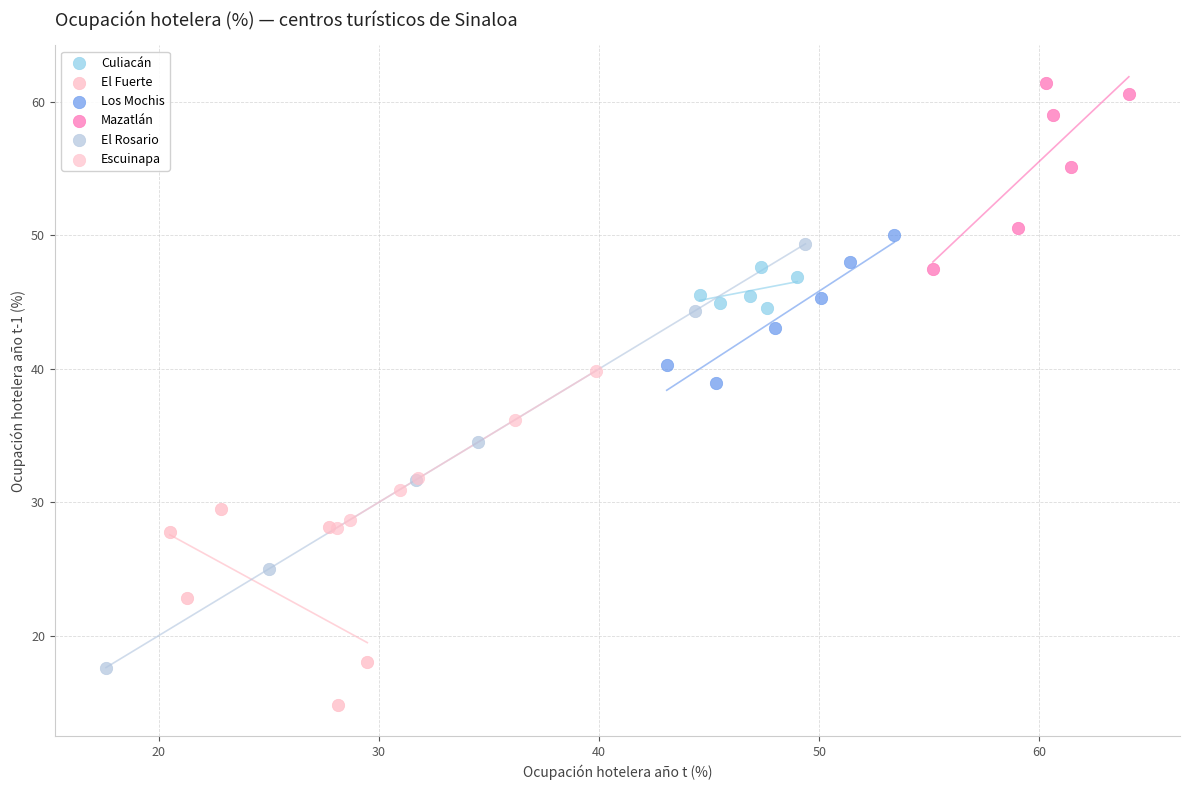

Which series has the largest Y range (max minus min)?

El Rosario